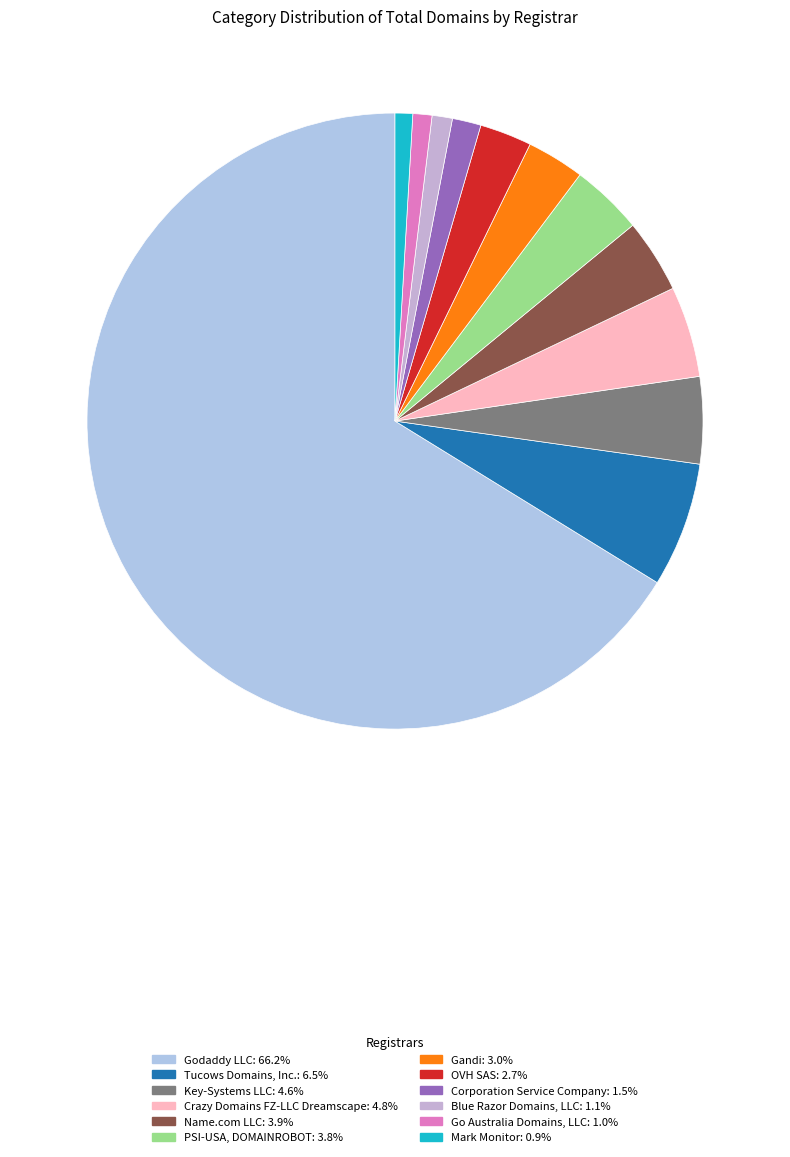

How many segments does this pie chart have?

12